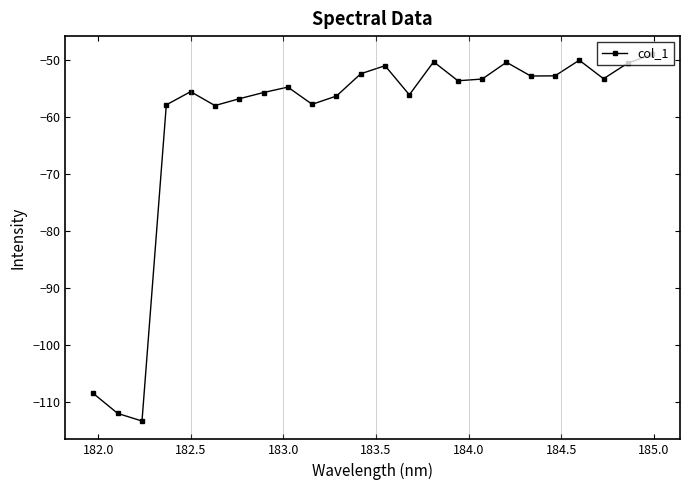

What is the value of the 1st point from the left?

-108.4